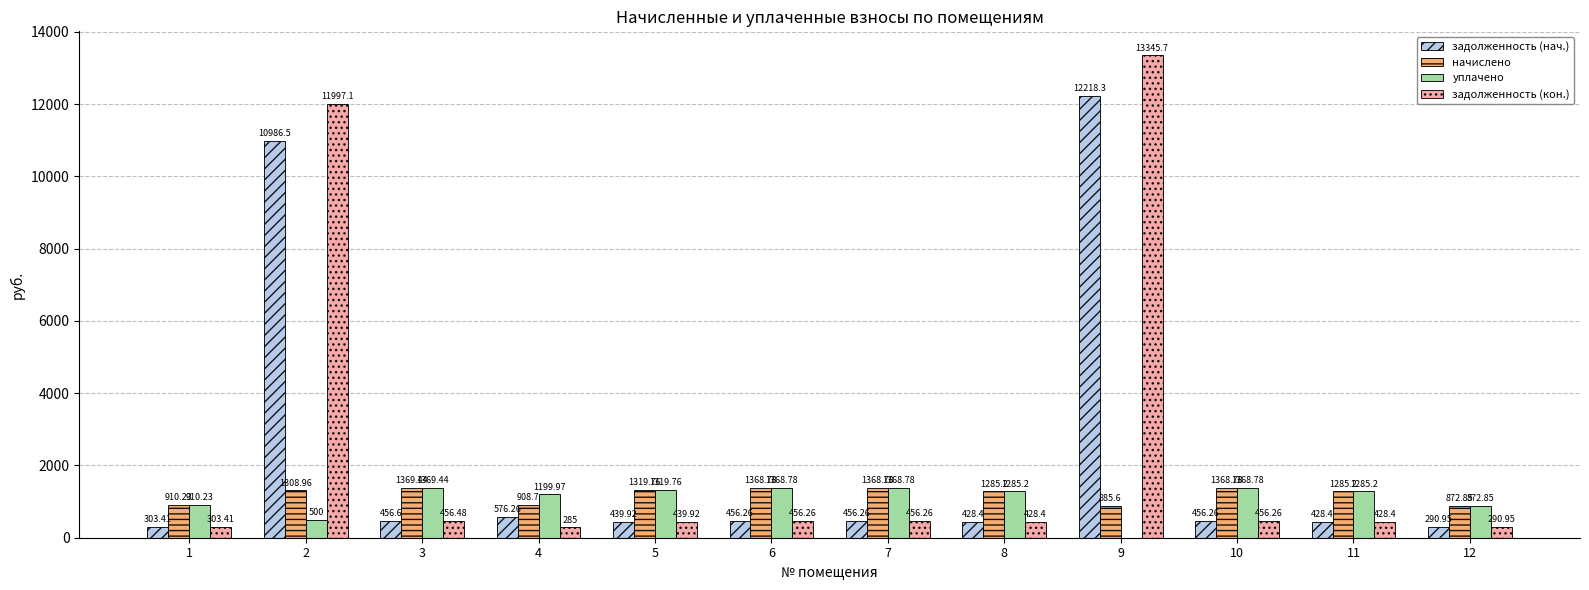

What is the maximum value for начислено?

1369.4